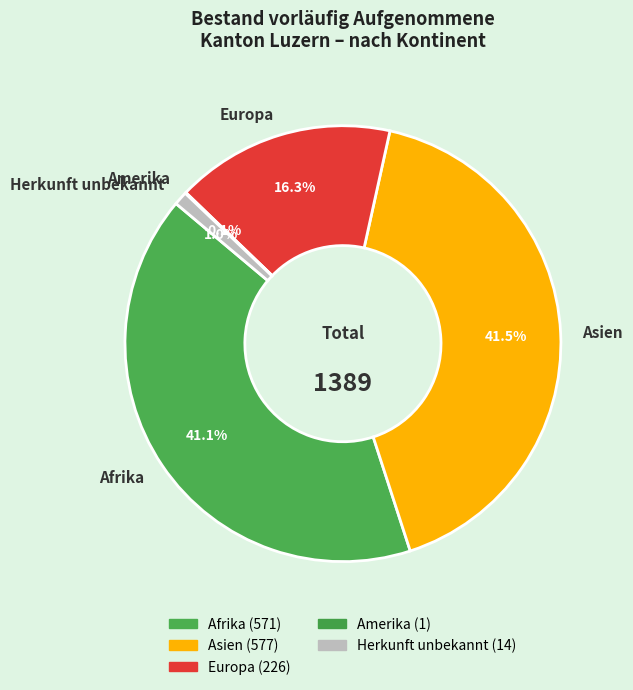

Which has a higher value, Asien or Herkunft unbekannt?

Asien